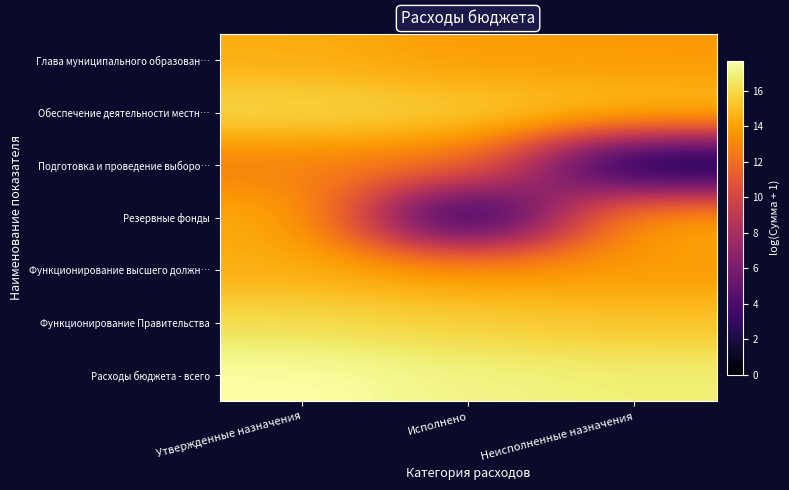

List the series in order of their peak value, lowest first.

Подготовка и проведение выборо…, Глава муниципального образован…, Функционирование высшего должн…, Резервные фонды, Обеспечение деятельности местн…, Функционирование Правительства, Расходы бюджета - всего